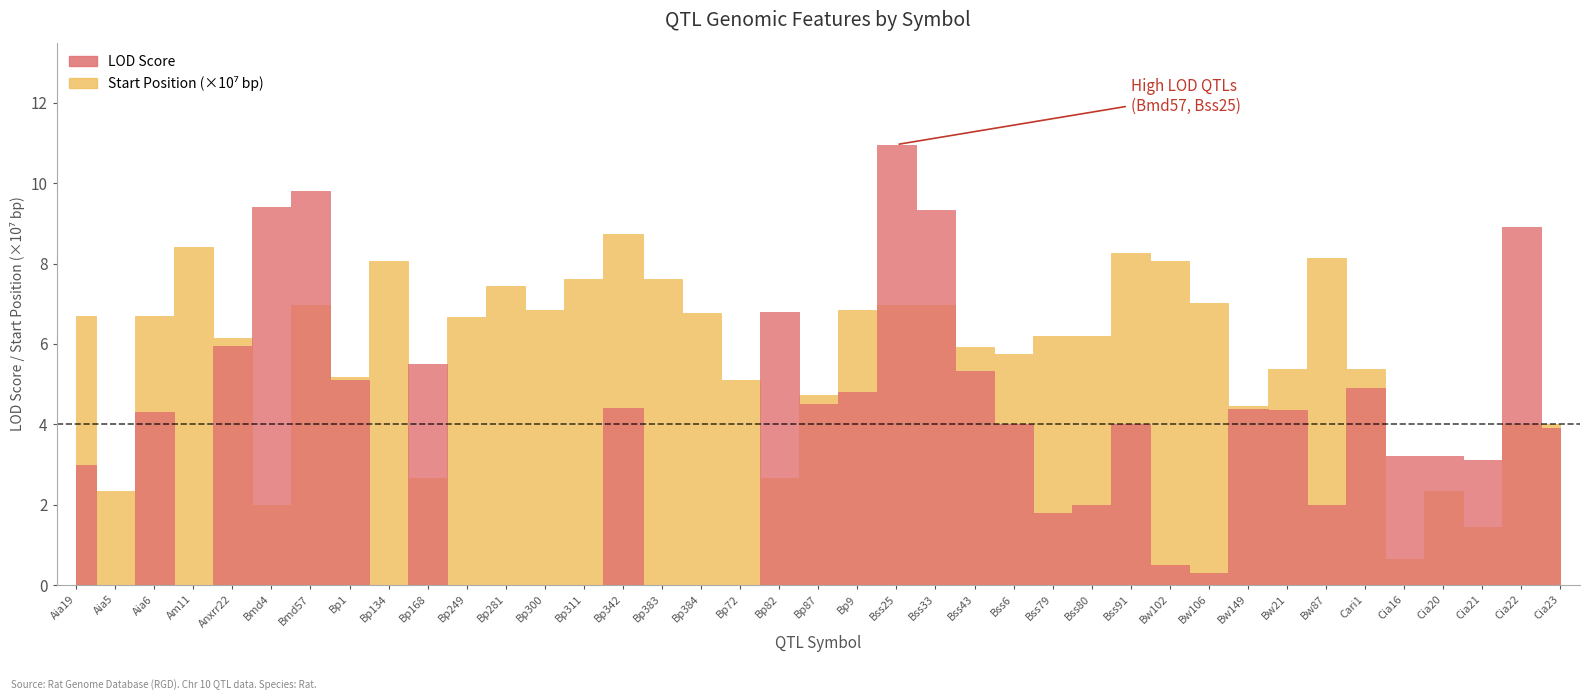

At how many categories does at least one series exceed 3?

38